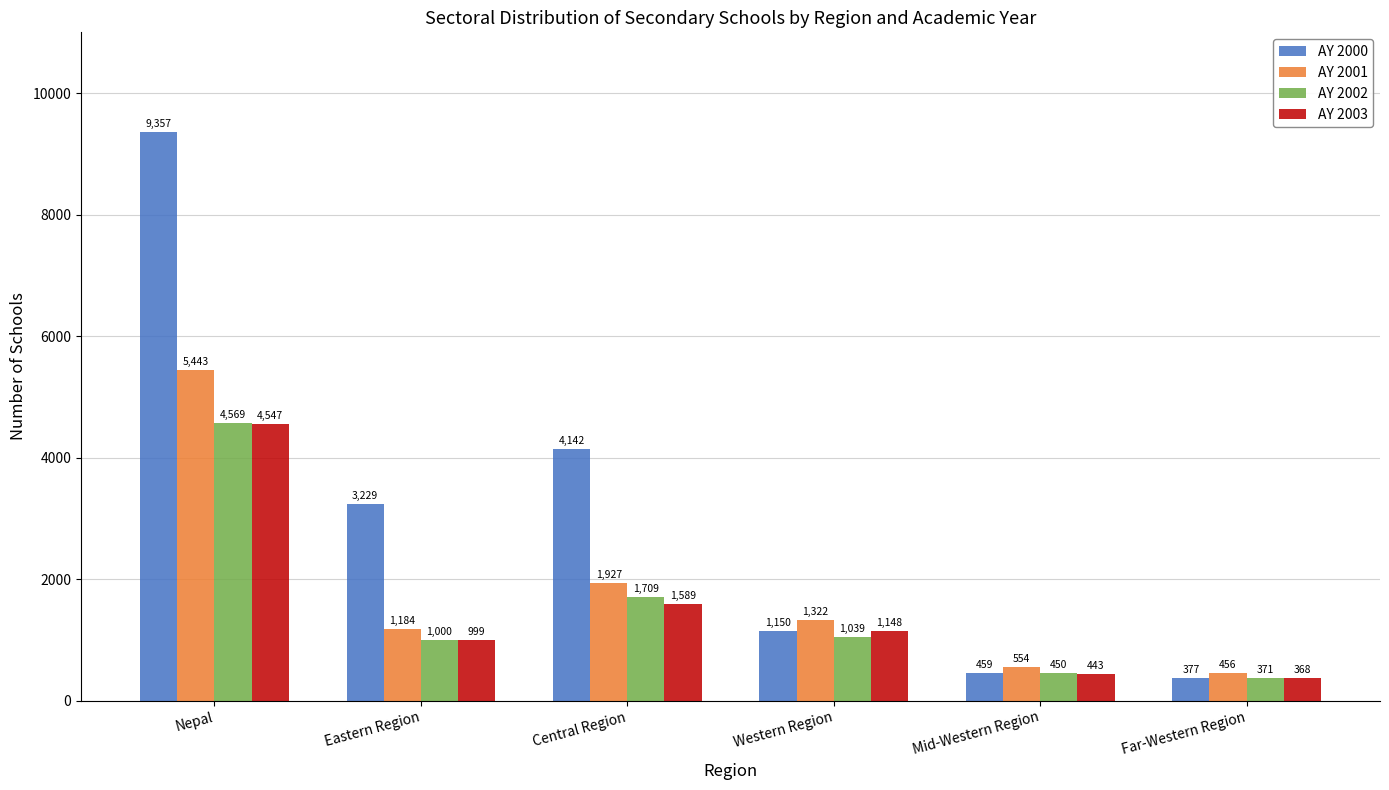

At which category is the sum across all series the highest?

Nepal